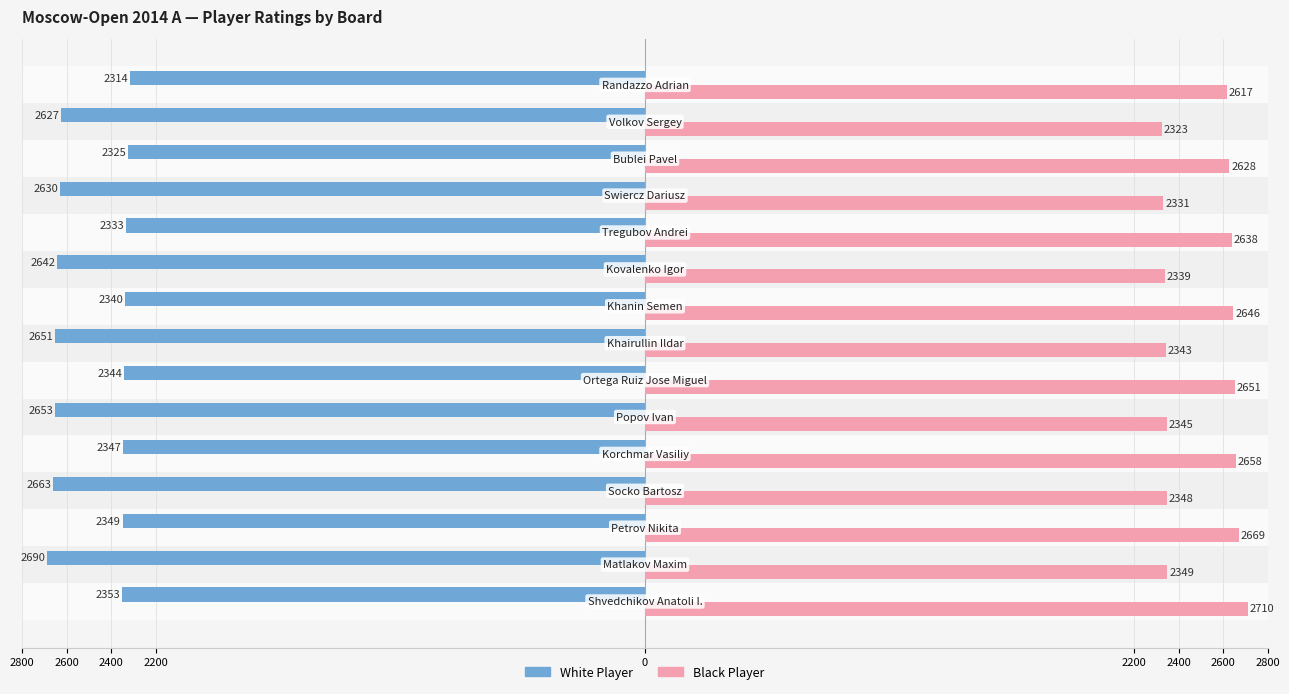

What are all the series names shown in the legend?

White Player, Black Player